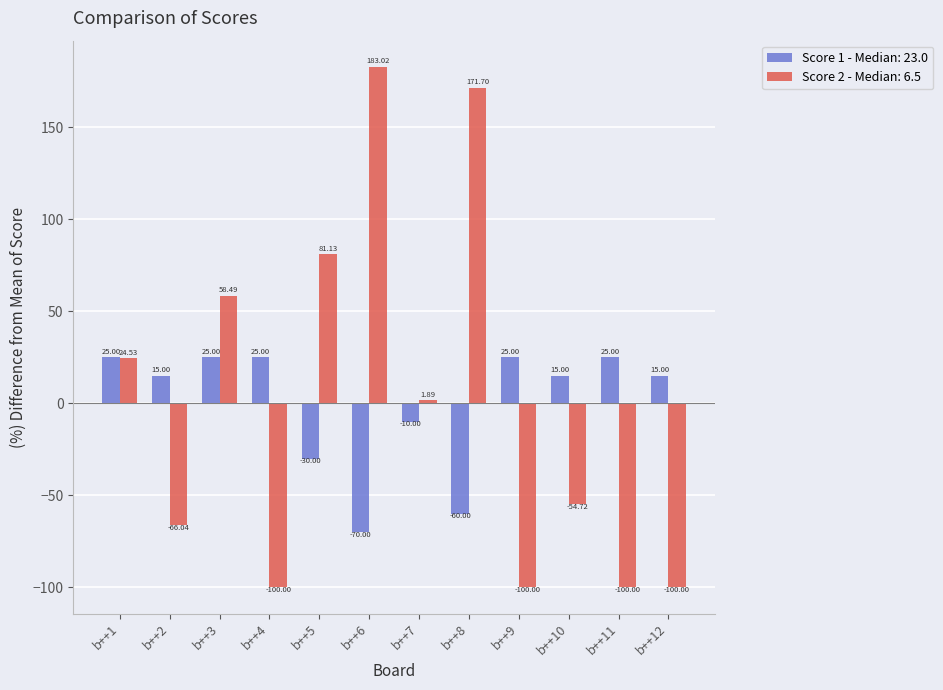

How many series are shown in this chart?

2